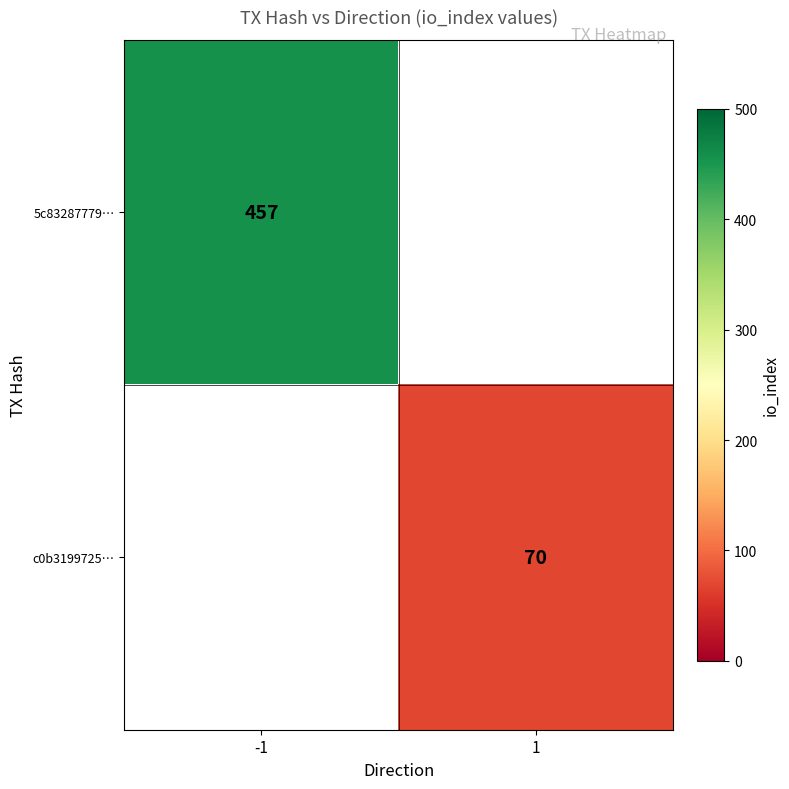

Is the value of 5c83287779… at -1 greater than the value of c0b3199725… at 1?

Yes